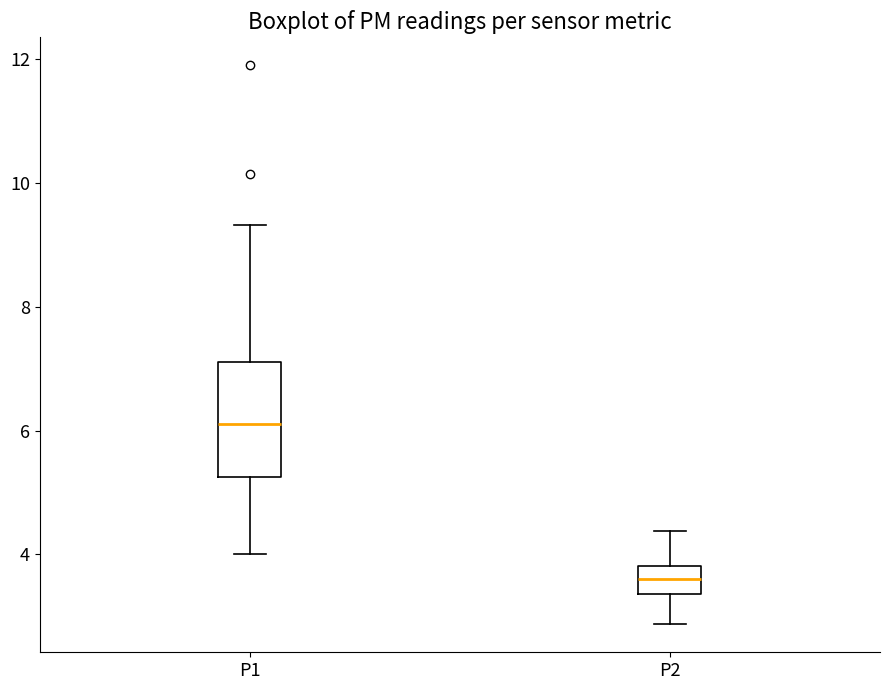

Which box's median line is the lowest?

P2